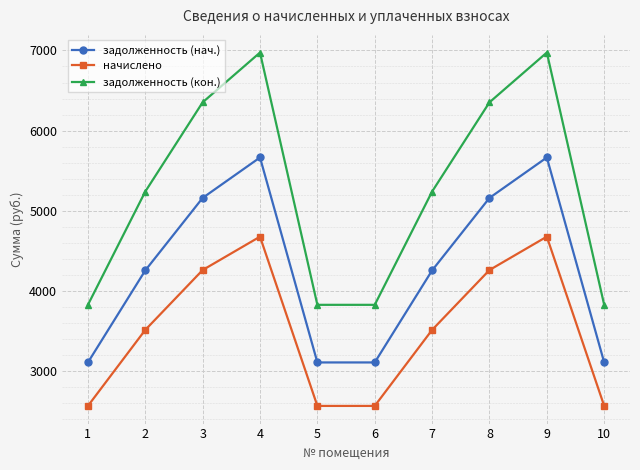

True or false: начислено and задолженность (нач.) cross at least once.

False